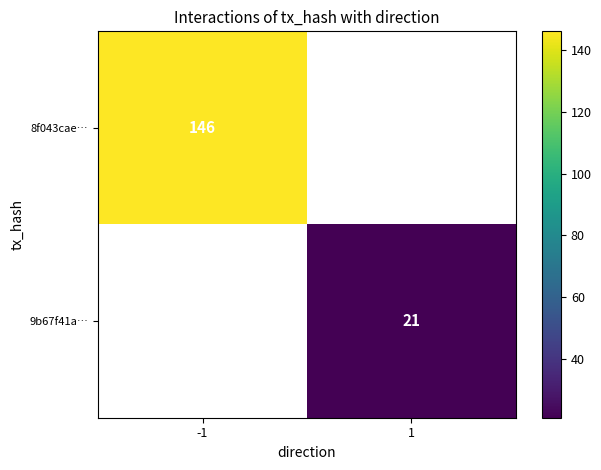

Is the value of 9b67f41a… at 1 greater than the value of 8f043cae… at -1?

No